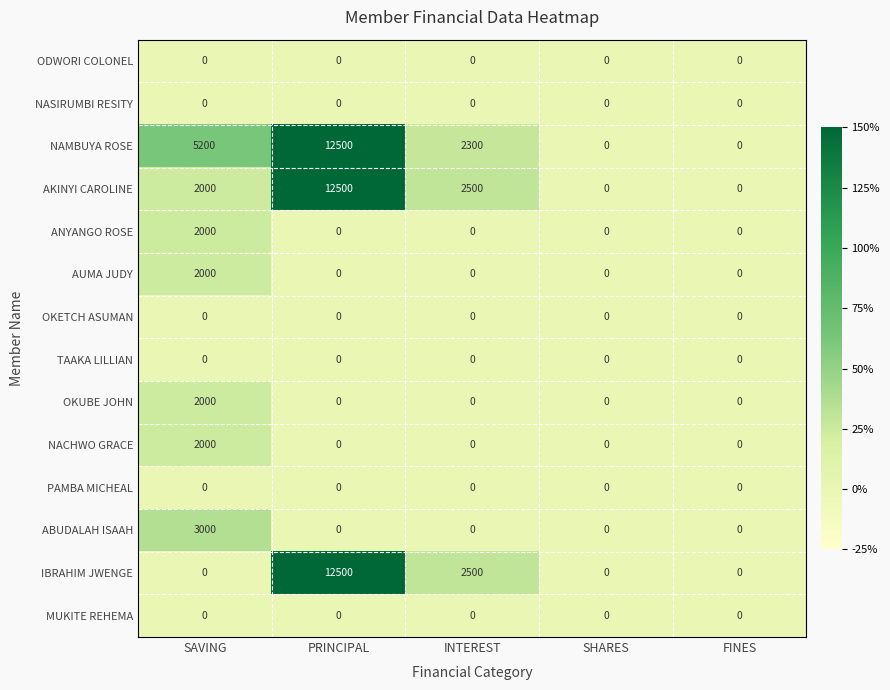

The OKUBE JOHN series shows 0 at INTEREST. True or false?

True